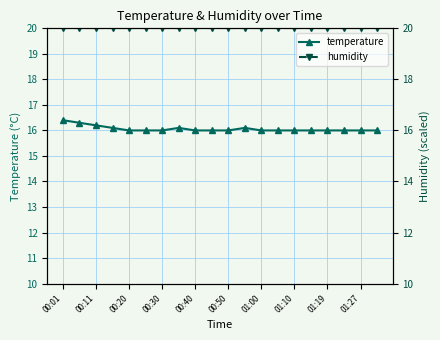

True or false: temperature and humidity intersect in this chart.

False